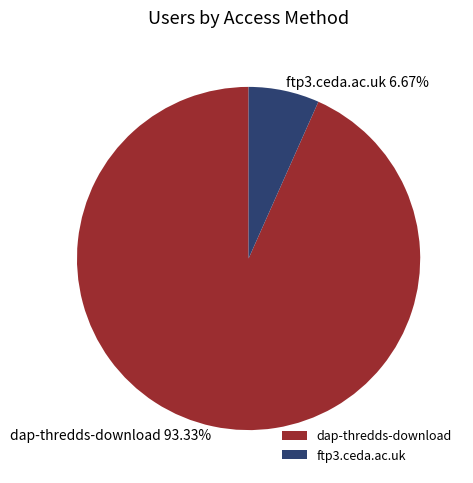

Is it true that dap-thredds-download is 93% of the pie?

True